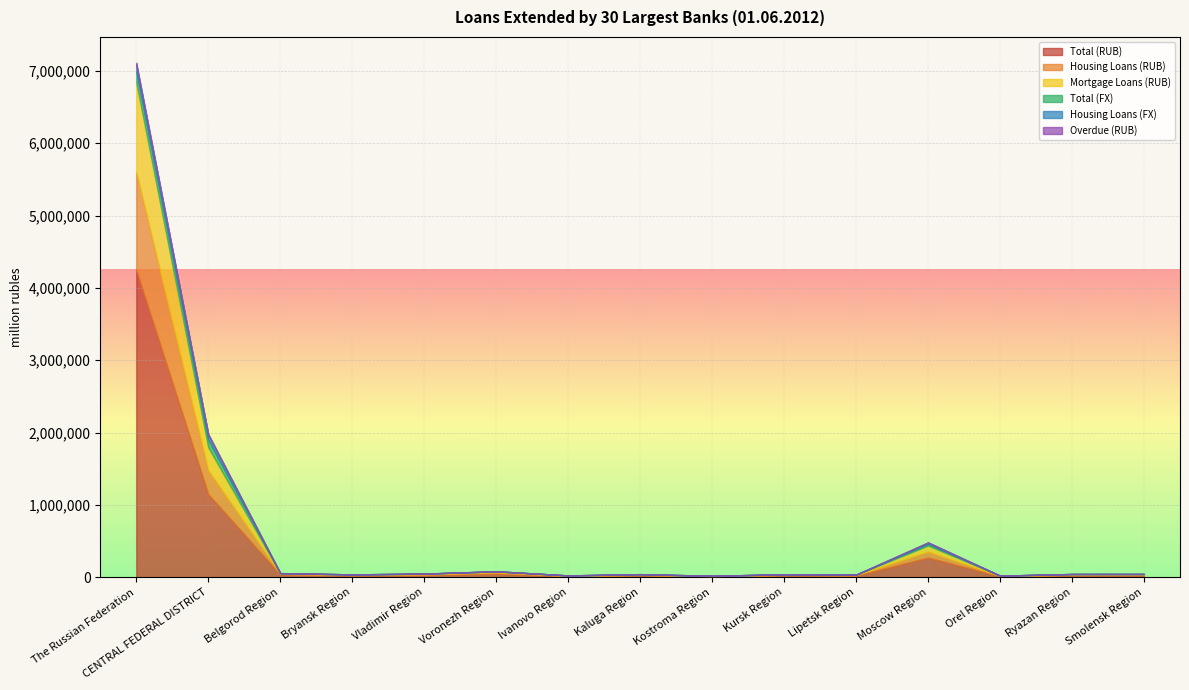

True or false: Overdue (RUB) has more than 1 interior local peaks.

True